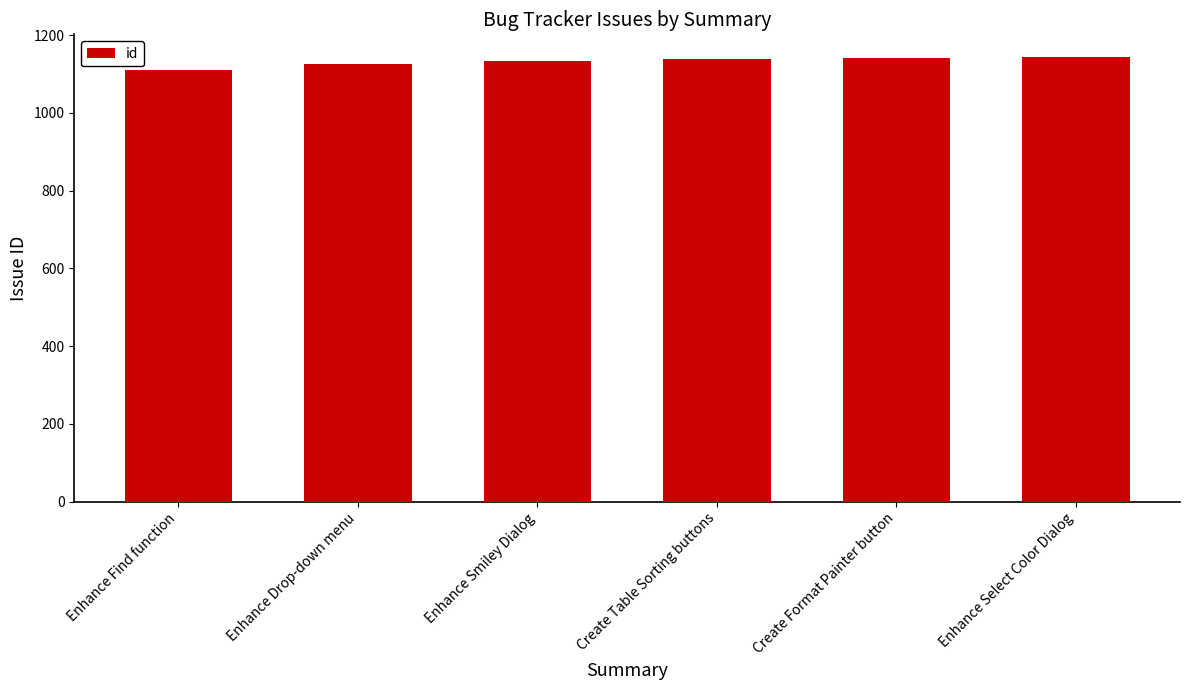

Which label corresponds to the smallest value in the chart?

Enhance Find function